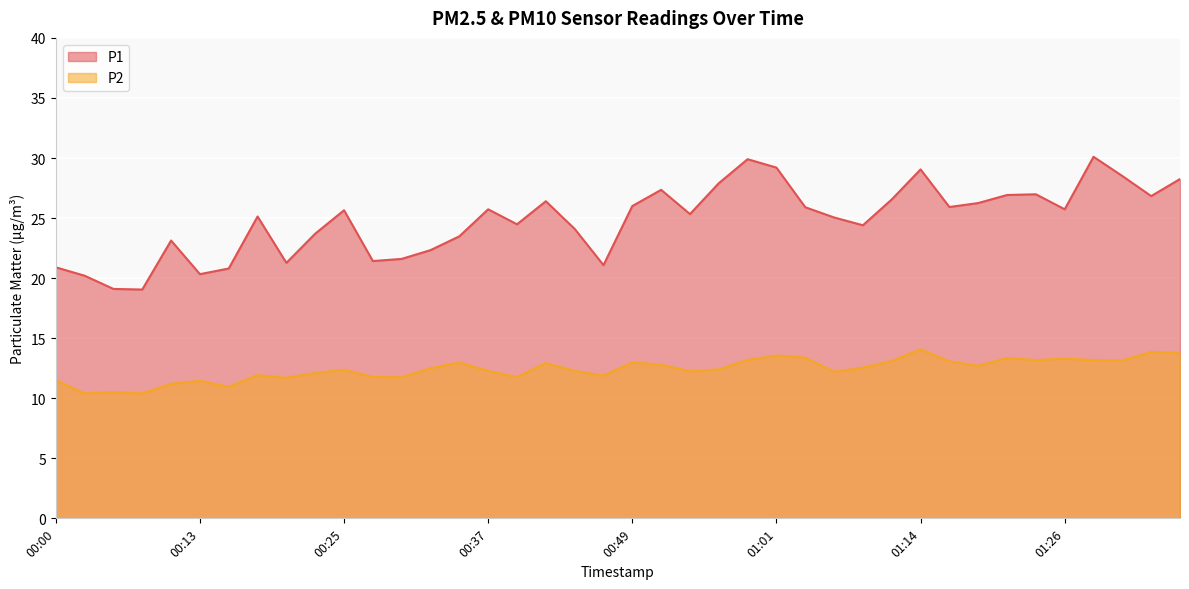

How many values in the P2 series are below 12?

13